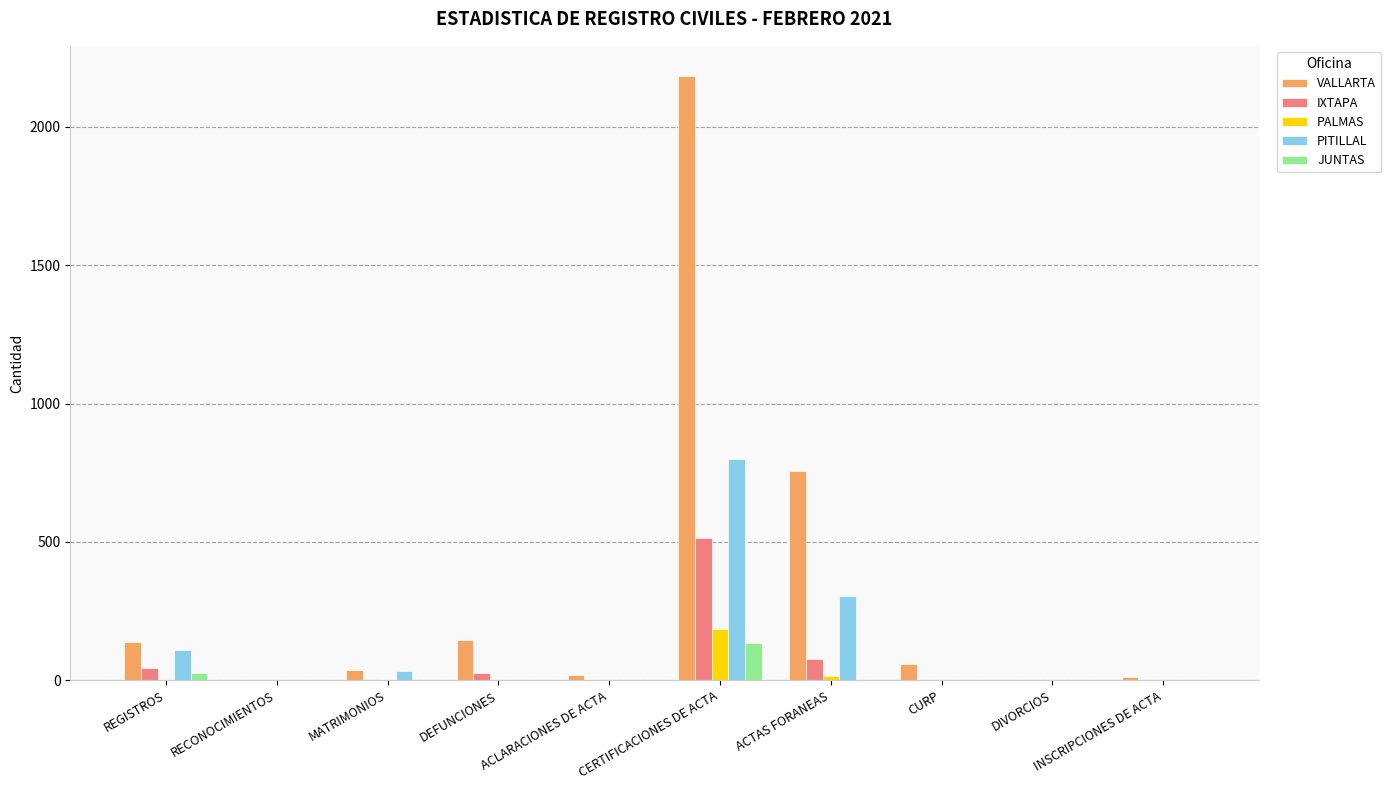

How many series are shown in this chart?

5